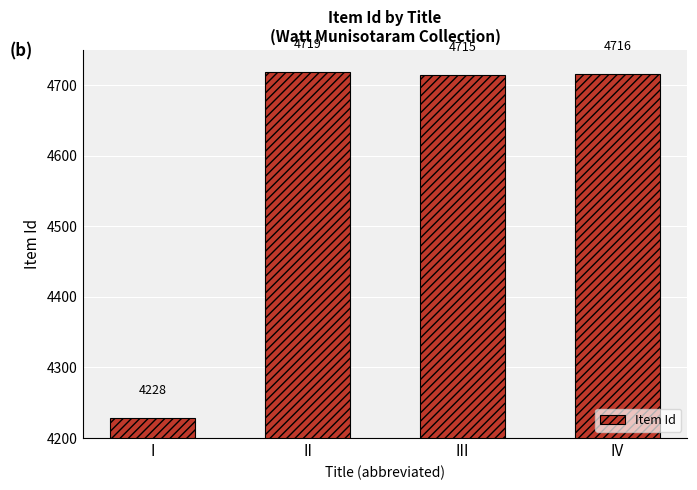

Rank the categories by value from lowest to highest.

I, III, IV, II